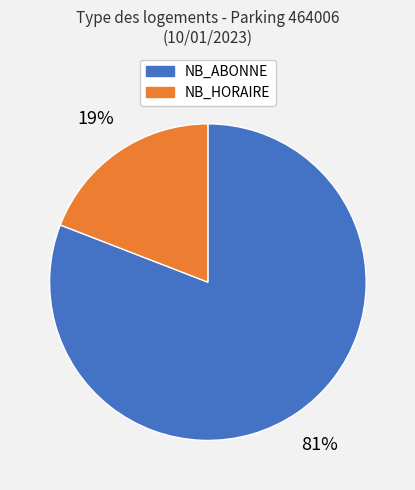

Rank the categories by value from highest to lowest.

NB_ABONNE, NB_HORAIRE